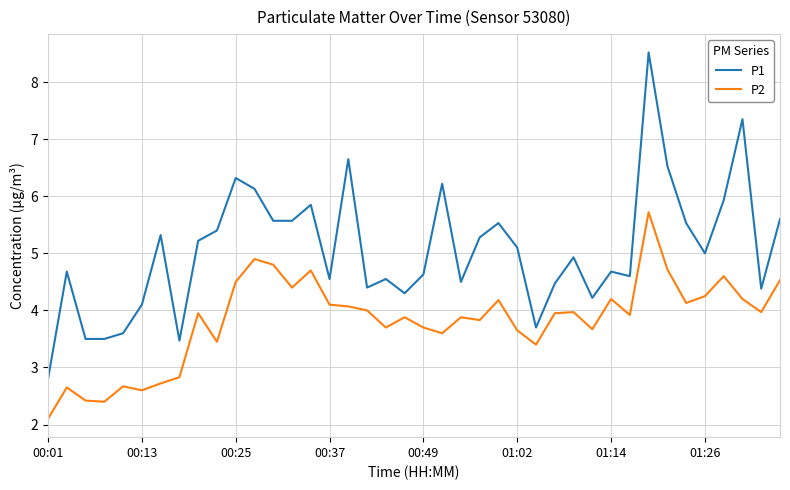

What is the sum of all P2 values?

152.9